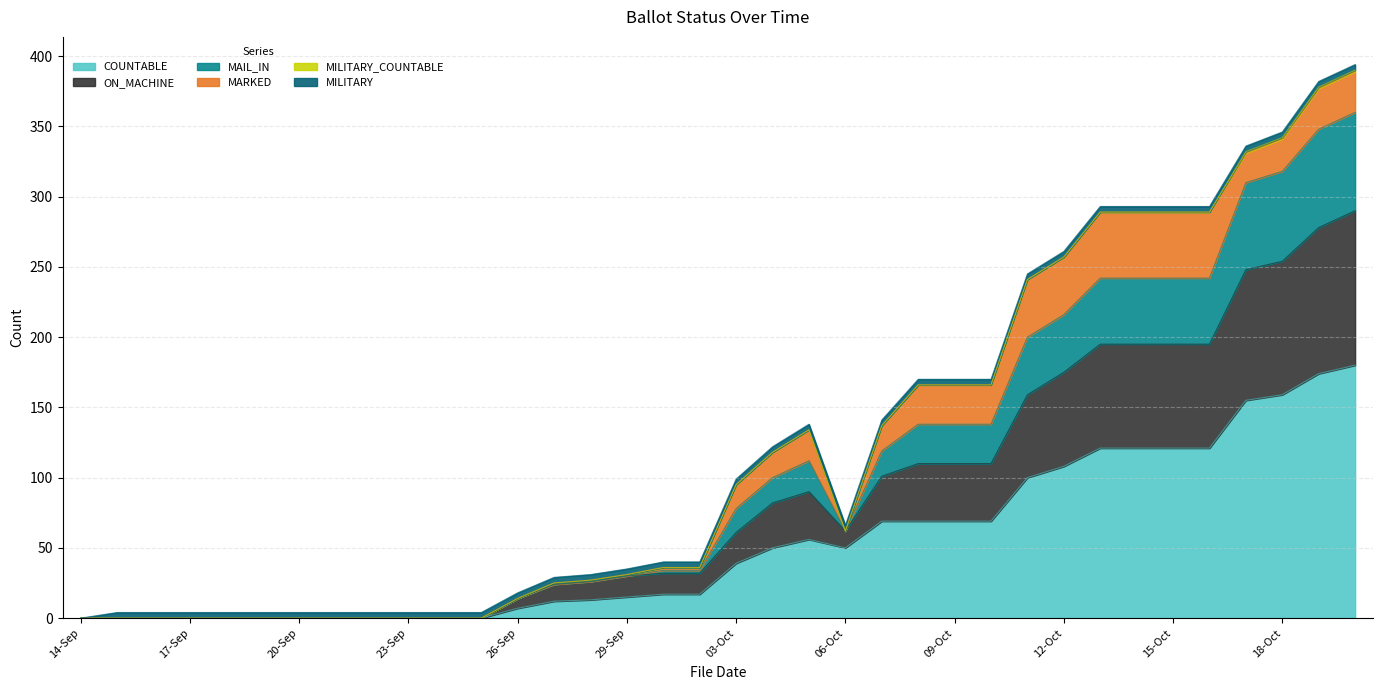

What is the highest value of the COUNTABLE series?

180